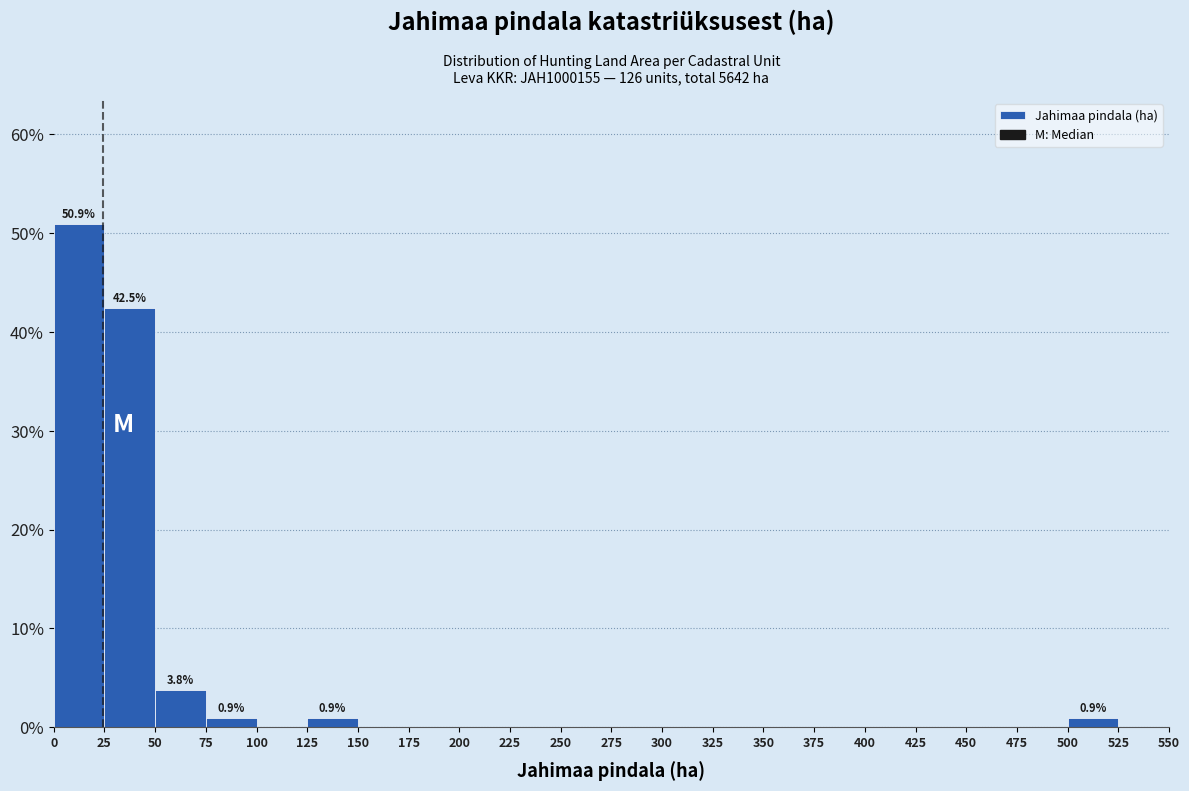

Which range on the x-axis has the tallest bar?

0 to 25